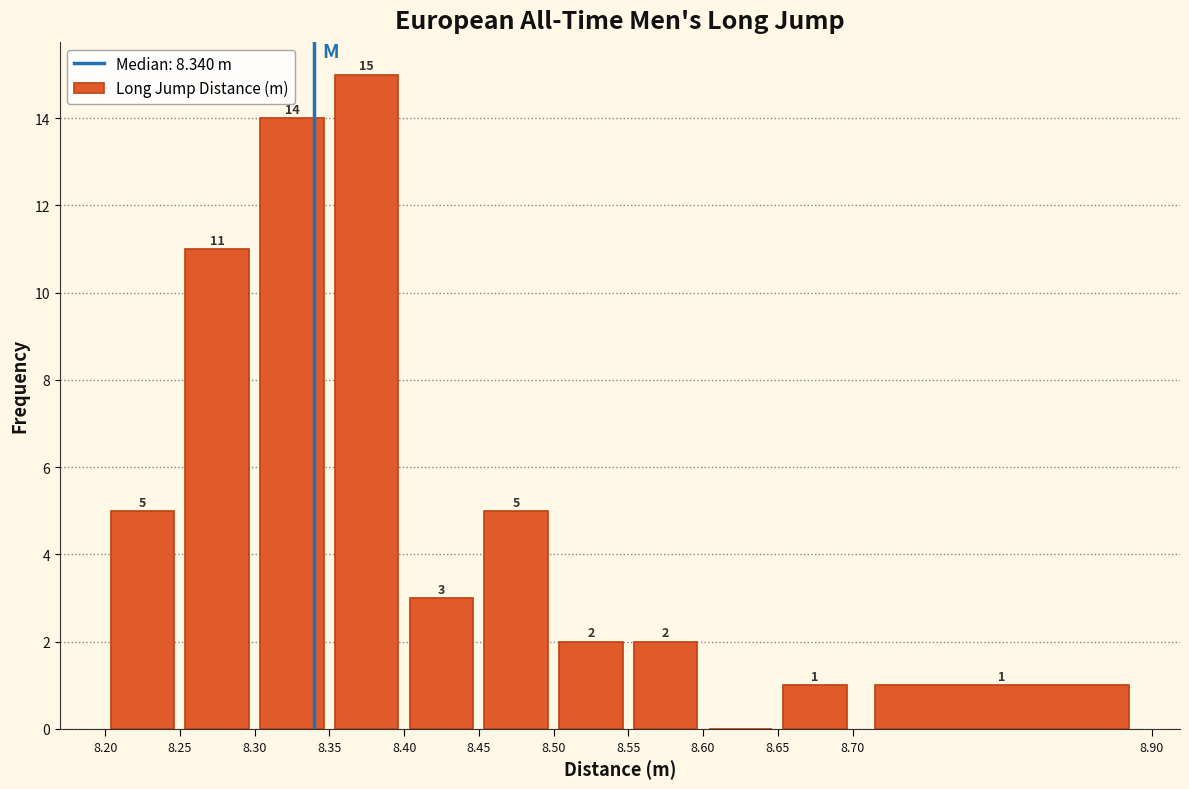

Which range on the x-axis has the tallest bar?

8.35 to 8.40